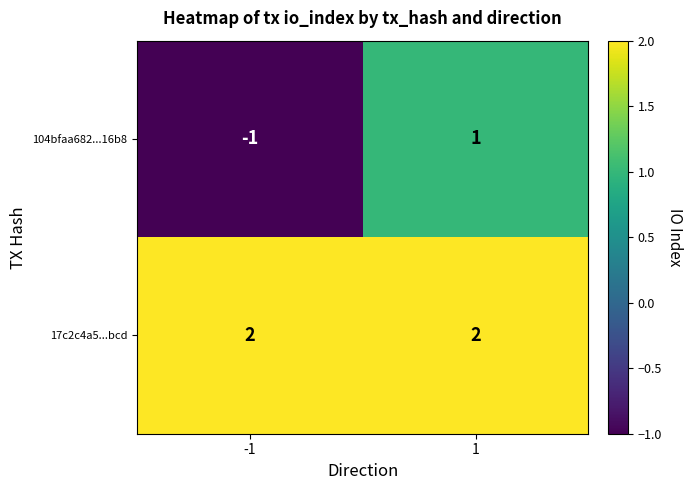

Is the value of 104bfaa682...16b8 at 1 greater than the value of 17c2c4a5...bcd at -1?

No